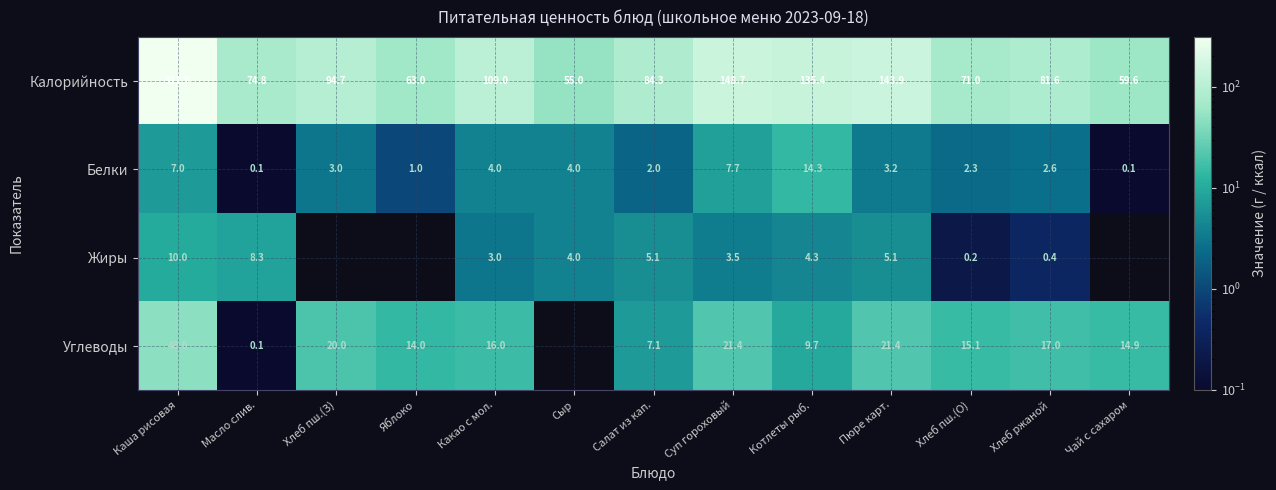

At which label does Белки reach its peak?

Котлеты рыб.